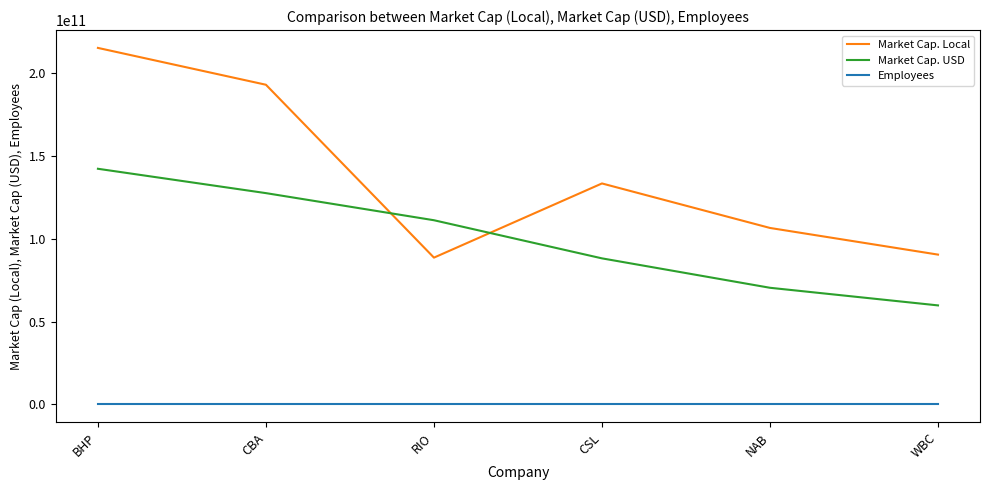

How many lines are shown in the chart?

3